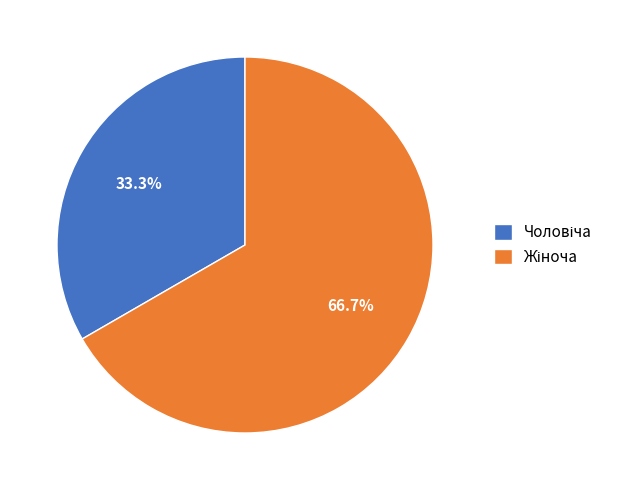

Is there a majority slice in this chart?

Yes